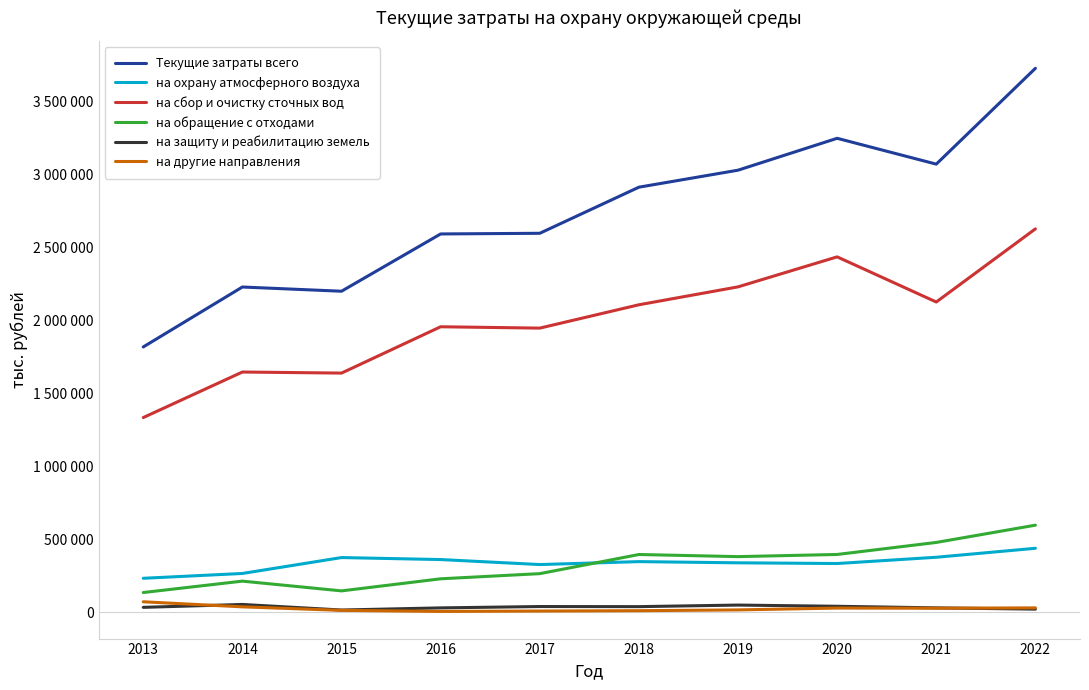

Rank the series by their maximum value, from lowest to highest.

на защиту и реабилитацию земель, на другие направления, на охрану атмосферного воздуха, на обращение с отходами, на сбор и очистку сточных вод, Текущие затраты всего